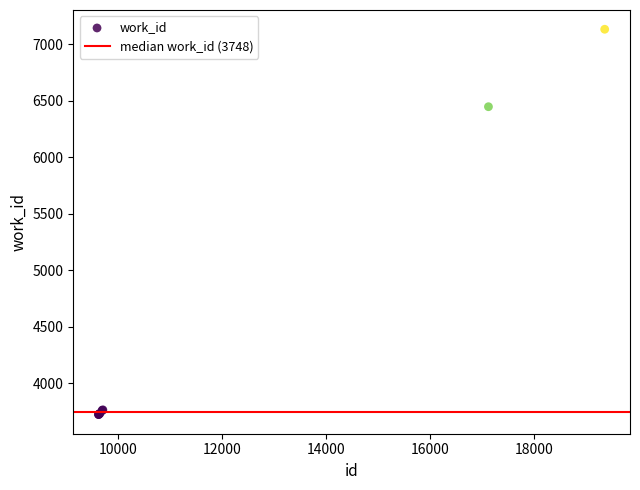

What Y value in the scatter plot is closest to 5428?

6447